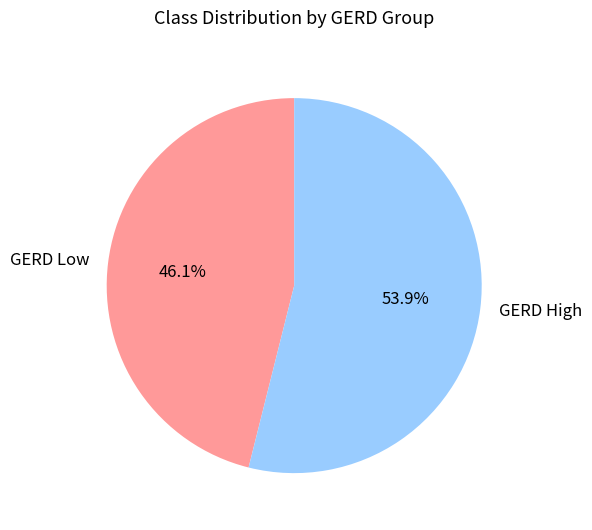

Which slice is the largest?

GERD High